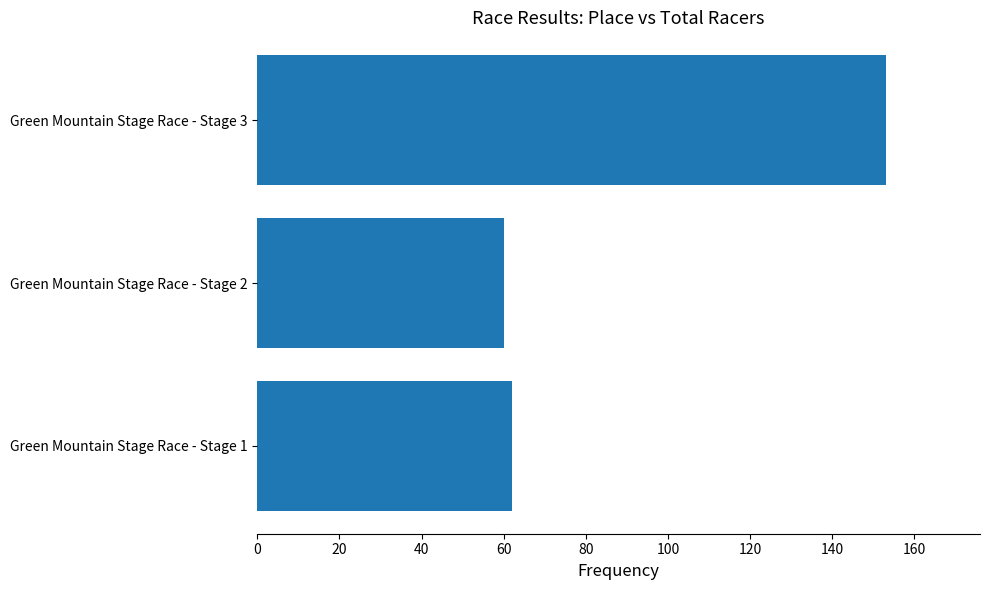

How many bars are there in total?

3